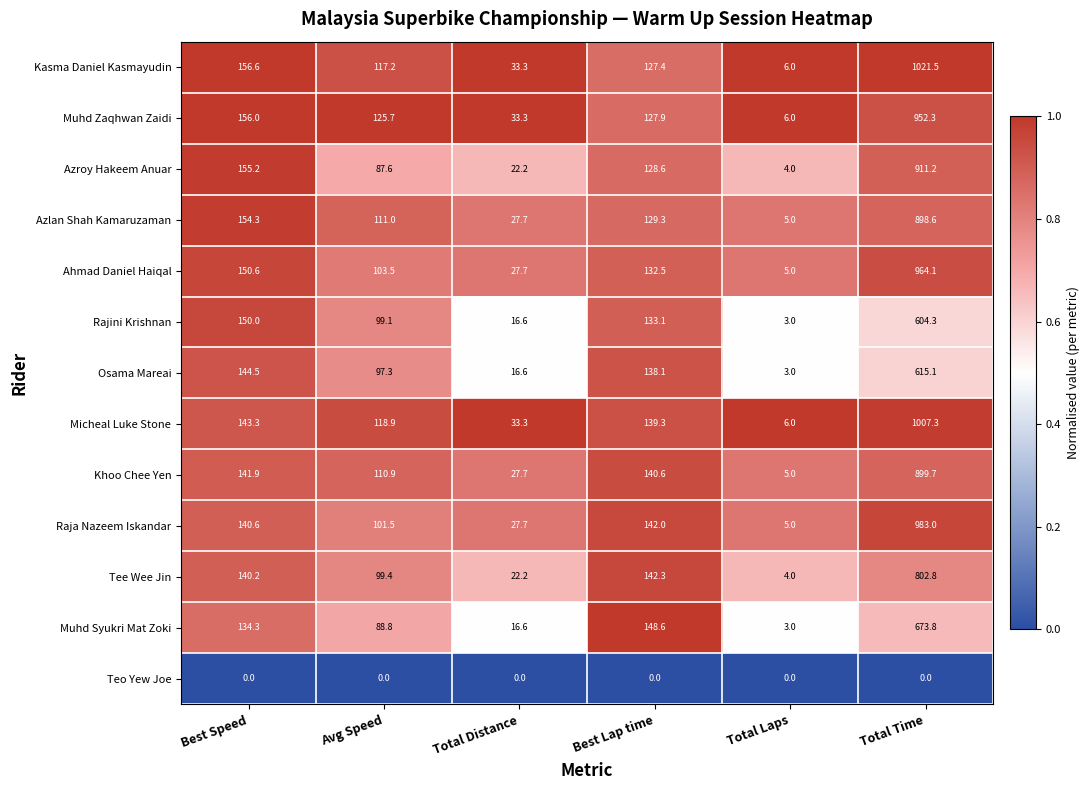

At how many categories does at least one series exceed 0?

6